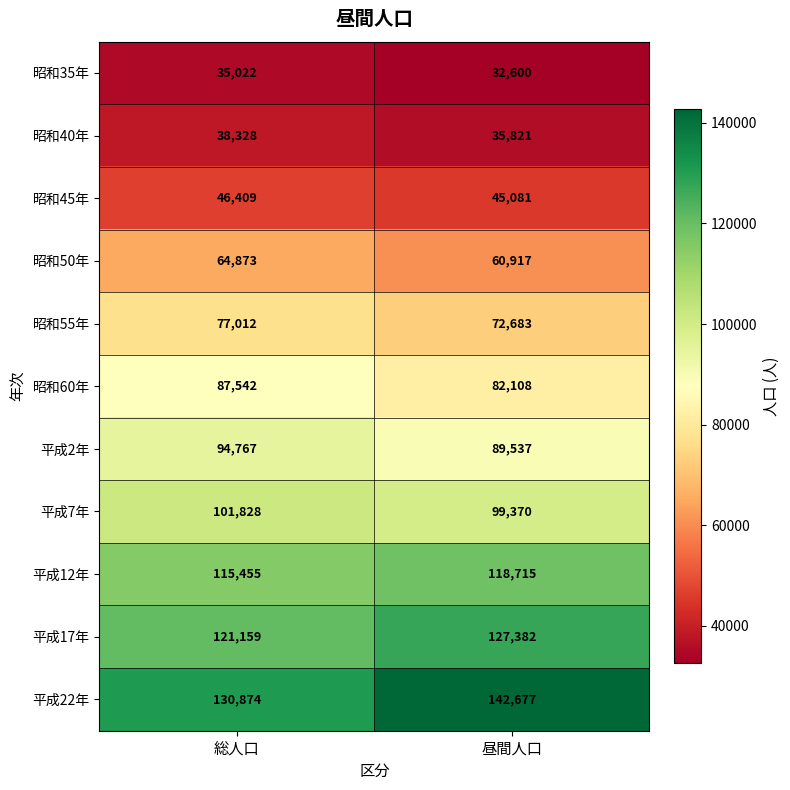

Which series changed the most between 総人口 and 昼間人口?

平成22年